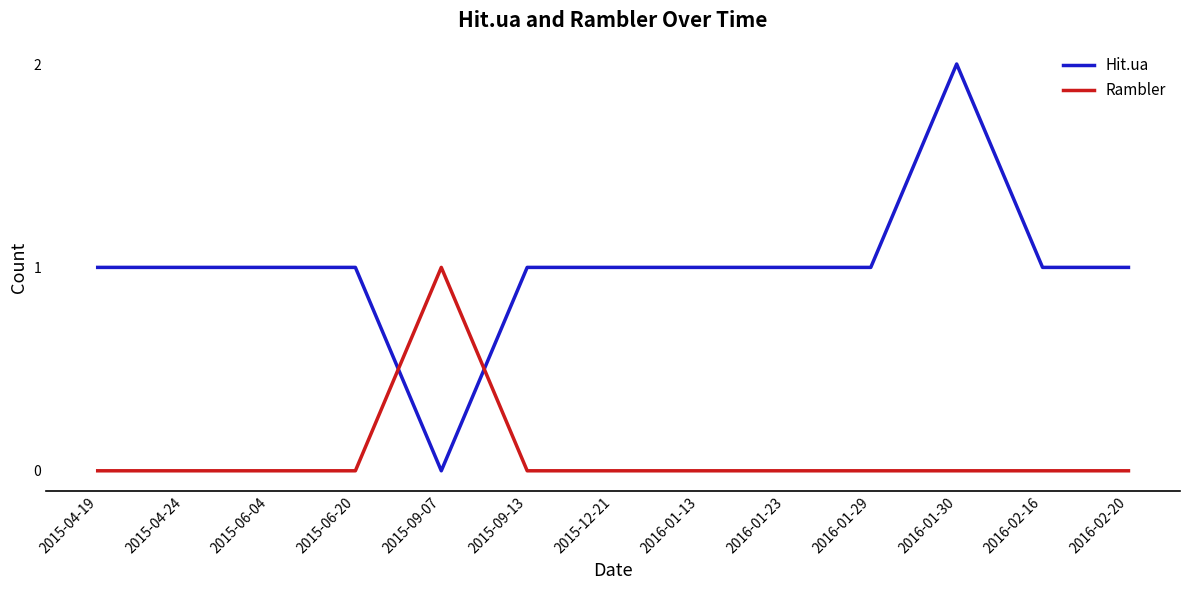

Which category has the highest value in the Rambler series?

2015-09-07